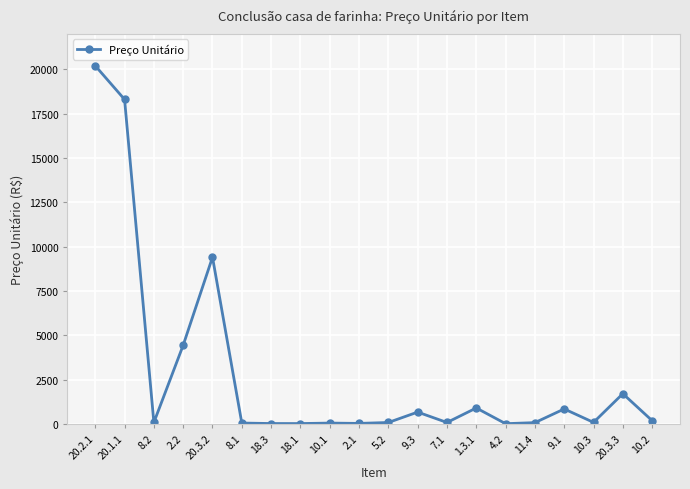

What is the greatest value displayed?

20200.0